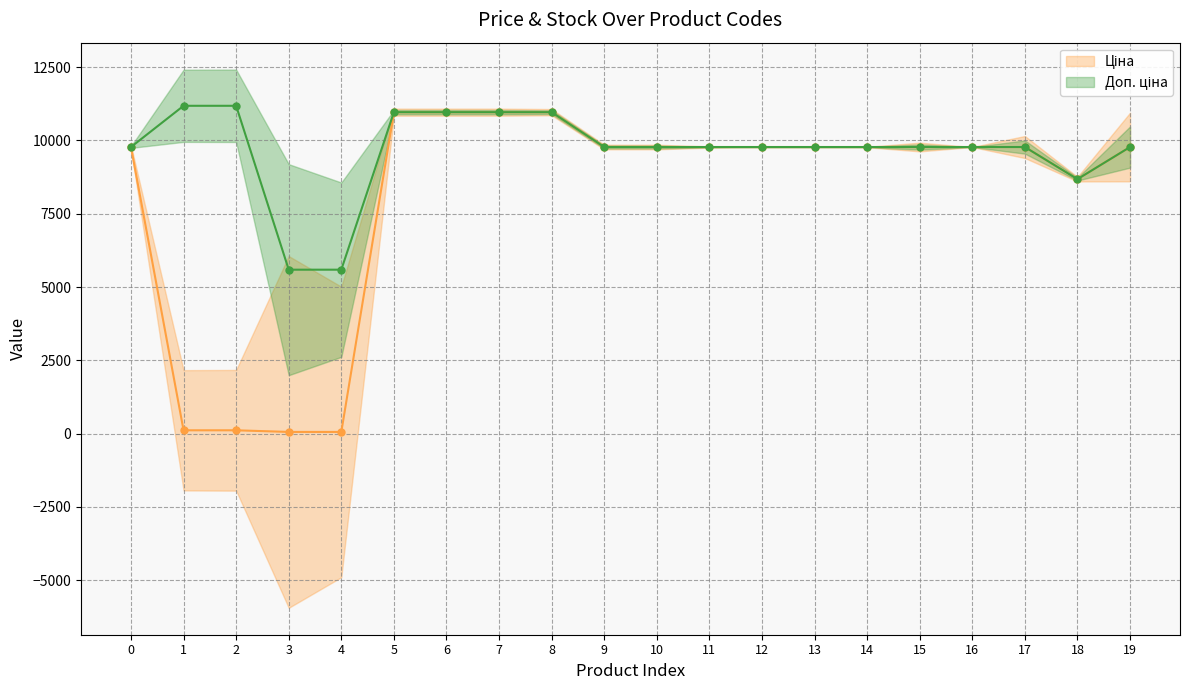

True or false: Доп. ціна and Ціна intersect in this chart.

False